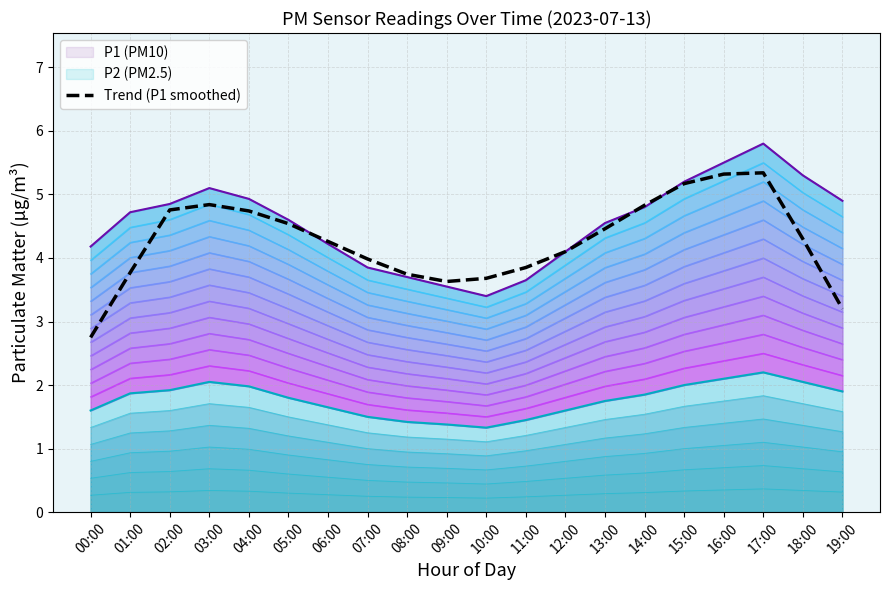

Between 06:00 and 12:00, which is larger?

06:00